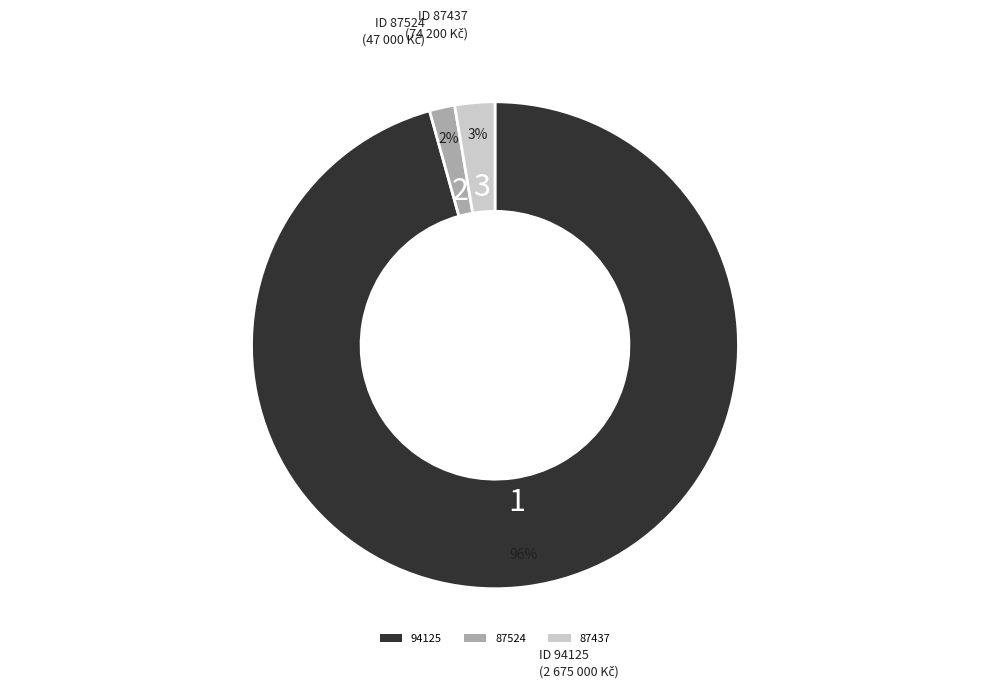

The 87437 slice represents 3% of the pie. True or false?

True